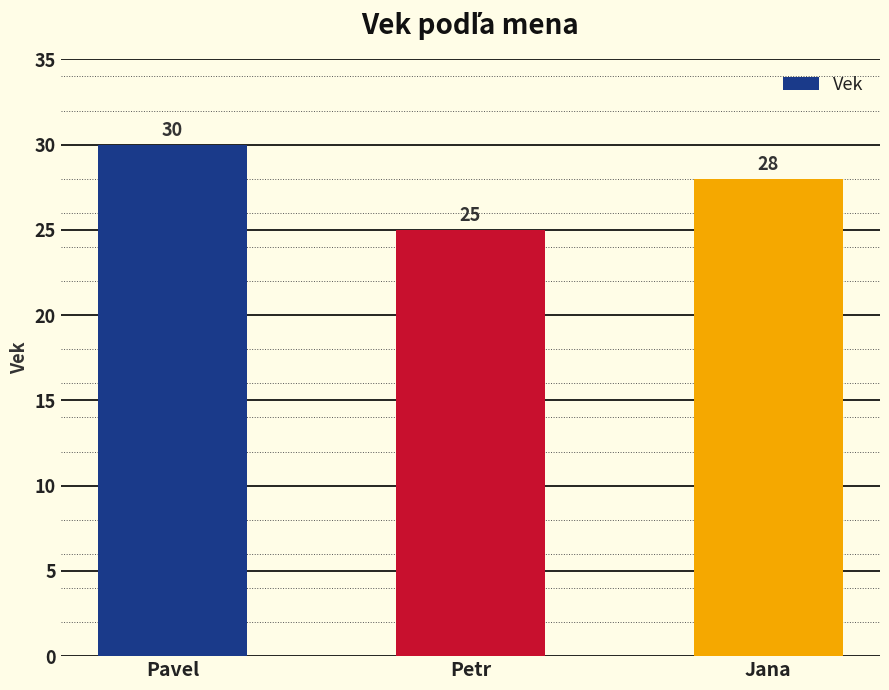

How many values are below 28?

1